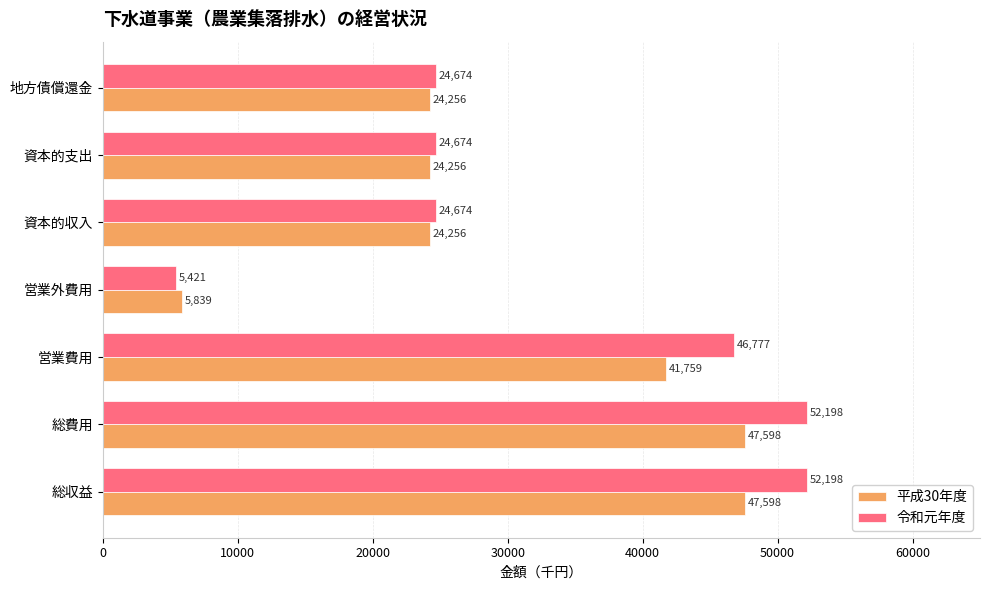

At 資本的支出, list the series in order from largest to smallest.

令和元年度, 平成30年度